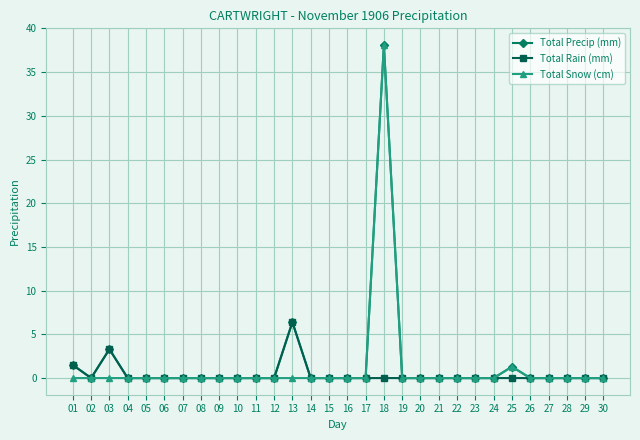

Reading left to right, list all the values displayed in this chart.

Total Precip (mm): 1.5	0.0	3.3	0.0	0.0	0.0	0.0	0.0	0.0	0.0	0.0	0.0	6.4	0.0	0.0	0.0	0.0	38.1	0.0	0.0	0.0	0.0	0.0	0.0	1.3	0.0	0.0	0.0	0.0	0.0
Total Rain (mm): 1.5	0.0	3.3	0.0	0.0	0.0	0.0	0.0	0.0	0.0	0.0	0.0	6.4	0.0	0.0	0.0	0.0	0.0	0.0	0.0	0.0	0.0	0.0	0.0	0.0	0.0	0.0	0.0	0.0	0.0
Total Snow (cm): 0.0	0.0	0.0	0.0	0.0	0.0	0.0	0.0	0.0	0.0	0.0	0.0	0.0	0.0	0.0	0.0	0.0	38.1	0.0	0.0	0.0	0.0	0.0	0.0	1.3	0.0	0.0	0.0	0.0	0.0